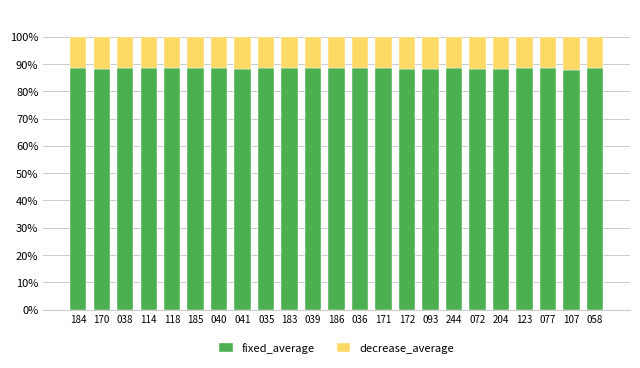

What is the minimum value for fixed_average?

87.9